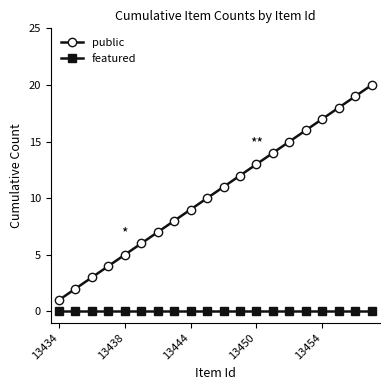

True or false: featured and public cross at least once.

False